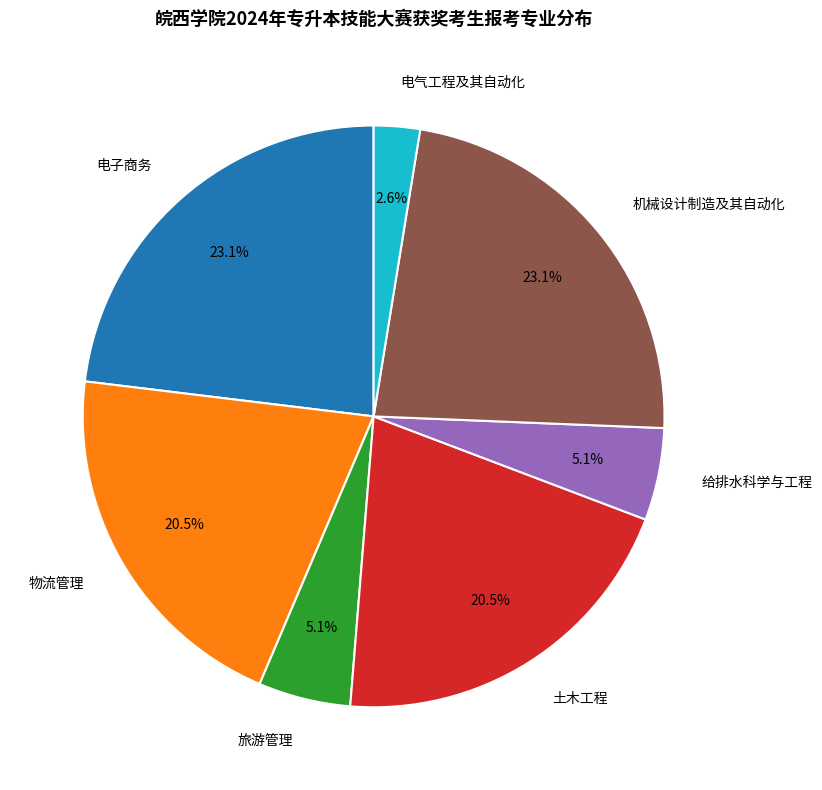

Is the sum of 物流管理 and 电气工程及其自动化 greater than half?

No